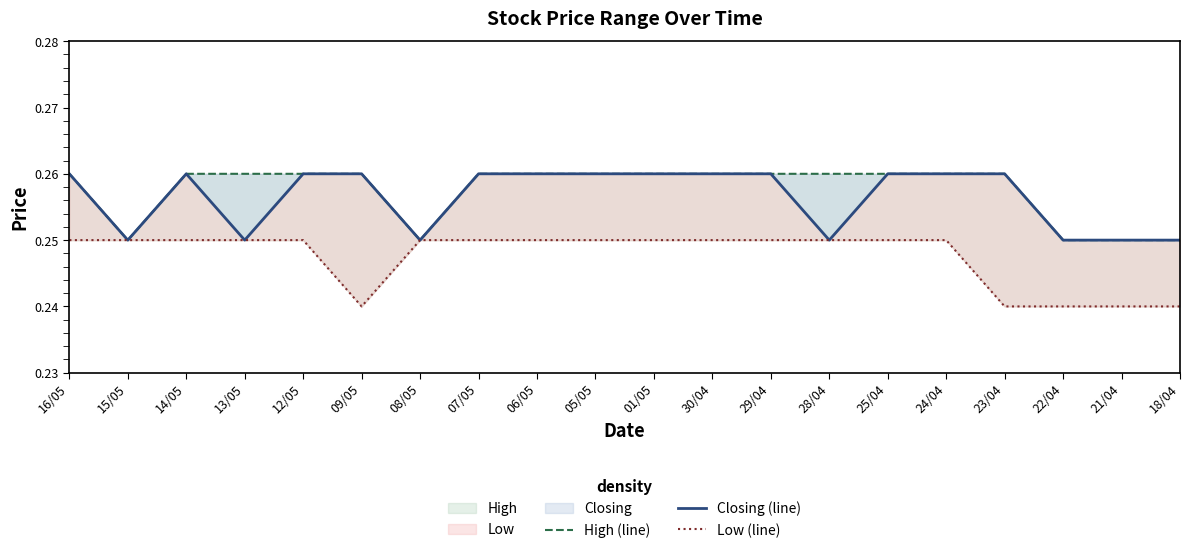

True or false: High (line) and Closing (line) cross at least once.

False